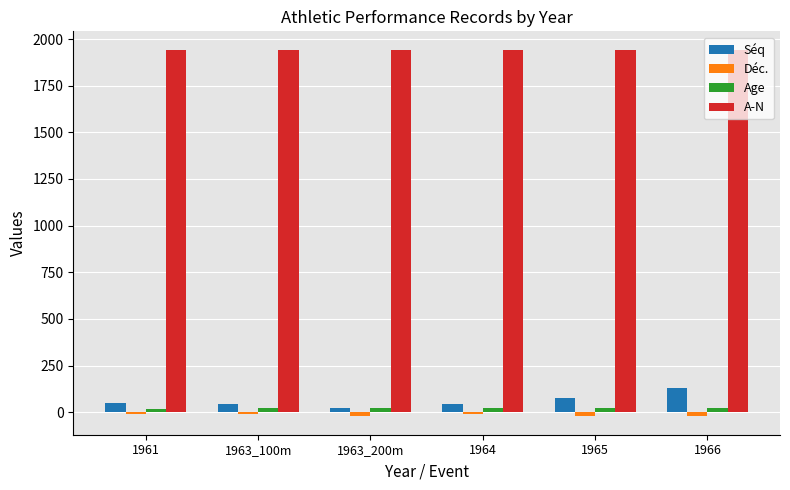

What is the average value of the Séq series?

60.8